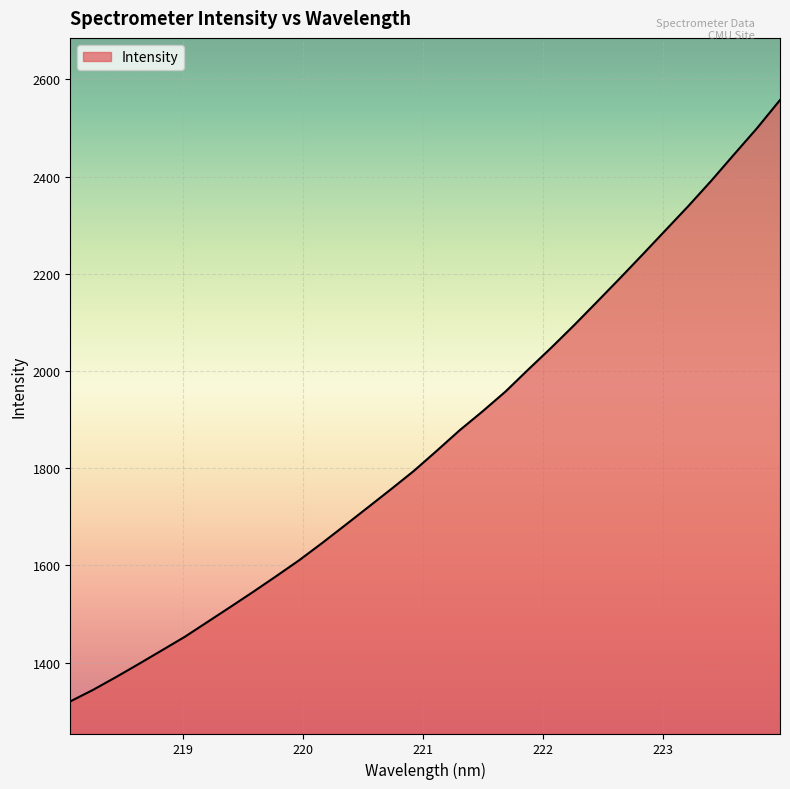

What is the difference between the maximum and minimum values?

1237.2